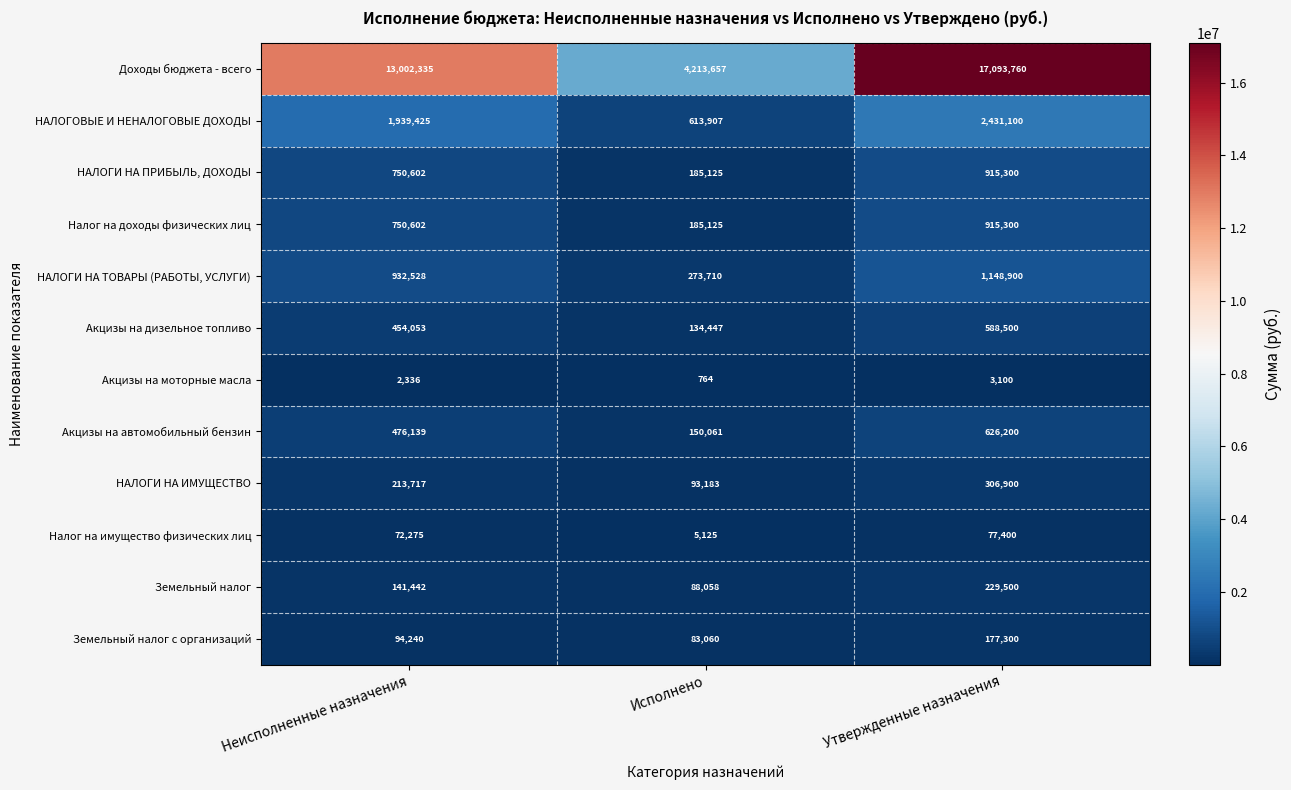

Which series has the largest total across all categories?

Доходы бюджета - всего